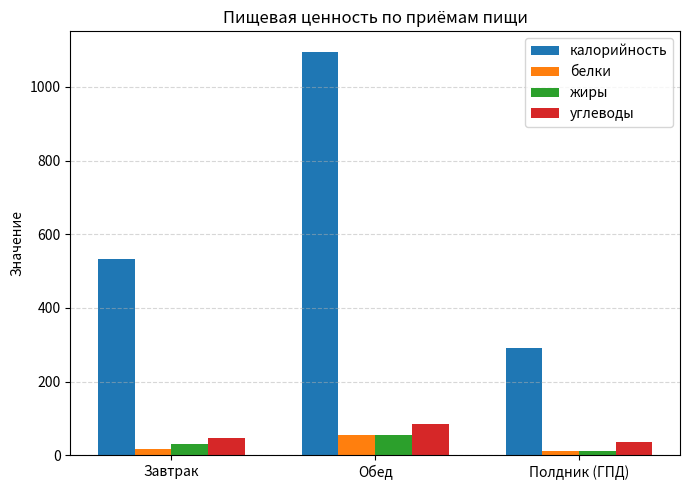

Which category has the highest value in the белки series?

Обед